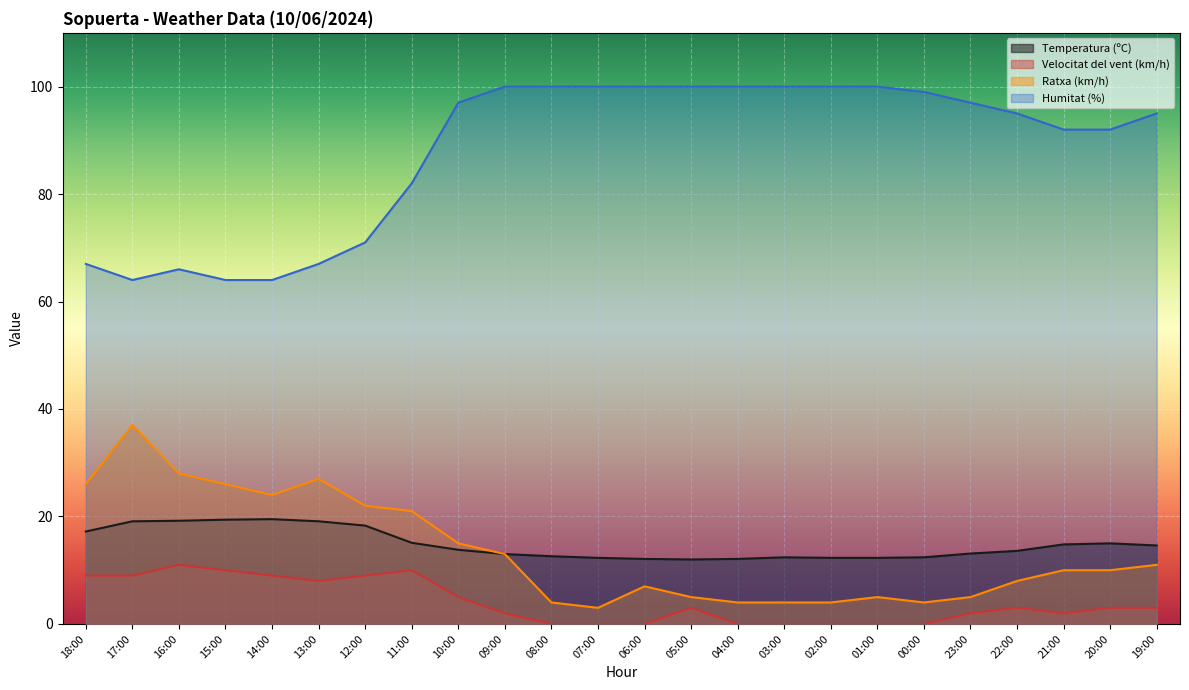

True or false: Ratxa (km/h) and Temperatura (ºC) cross at least once.

False